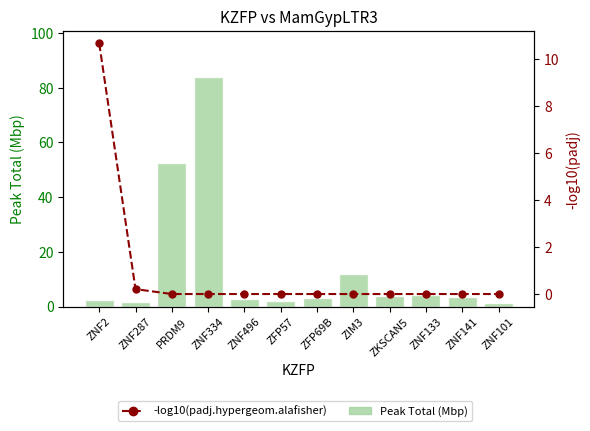

How many series are shown in this chart?

2